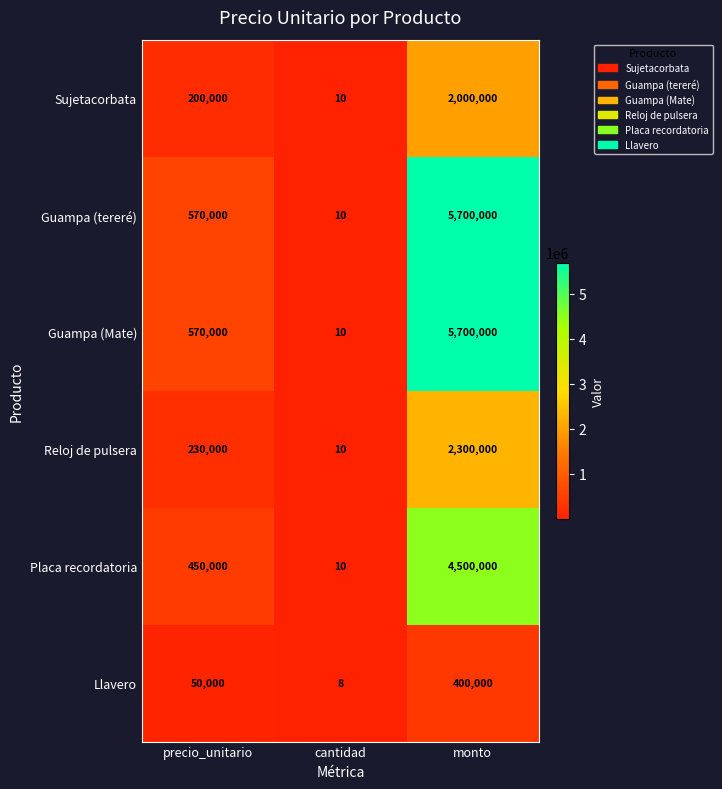

The value of Reloj de pulsera at cantidad is 14. True or false?

False